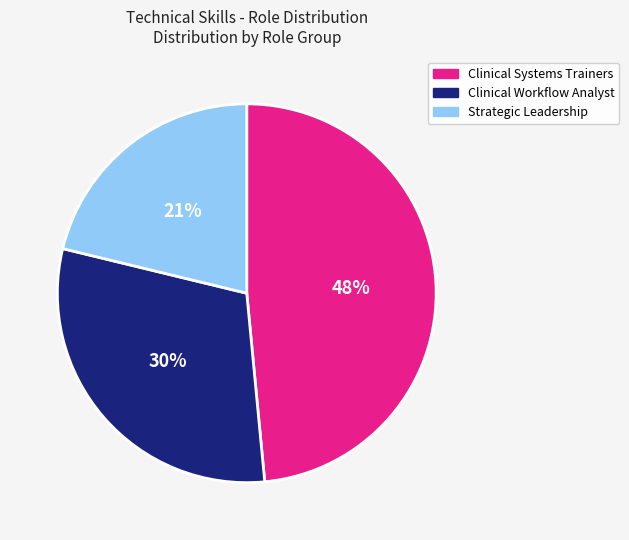

What is the ratio of the value at Clinical Workflow Analyst to the value at Strategic Leadership?

1.4